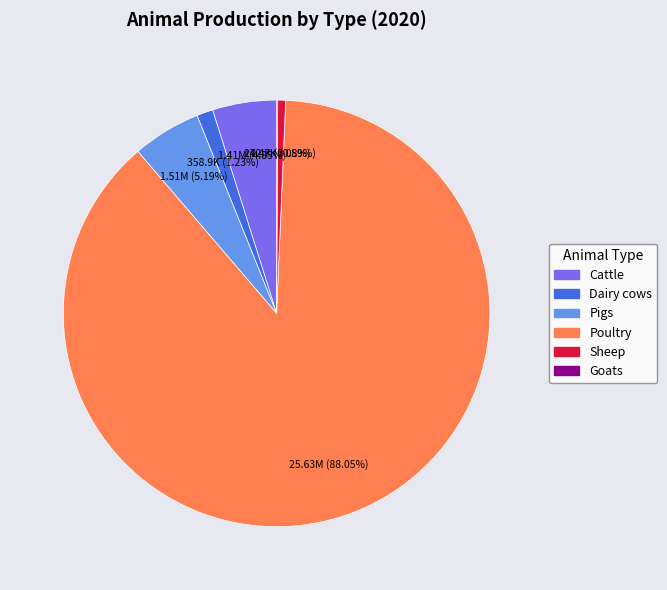

To the nearest percent, what percentage of the pie is Pigs?

5%